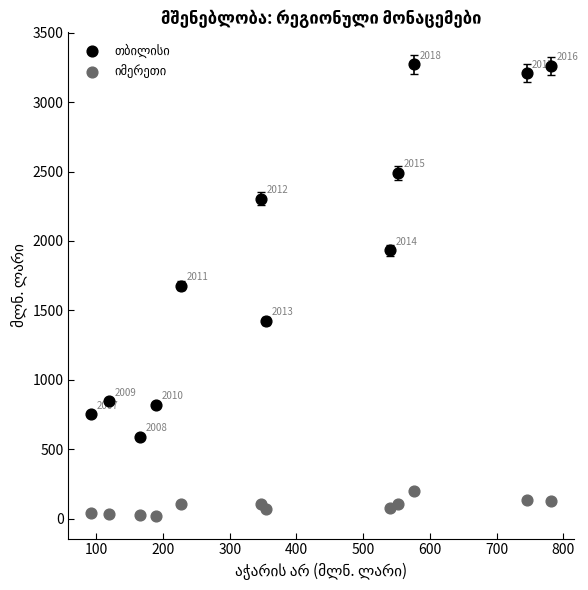

What is the X range (max minus min) for the scatter plot?

688.5